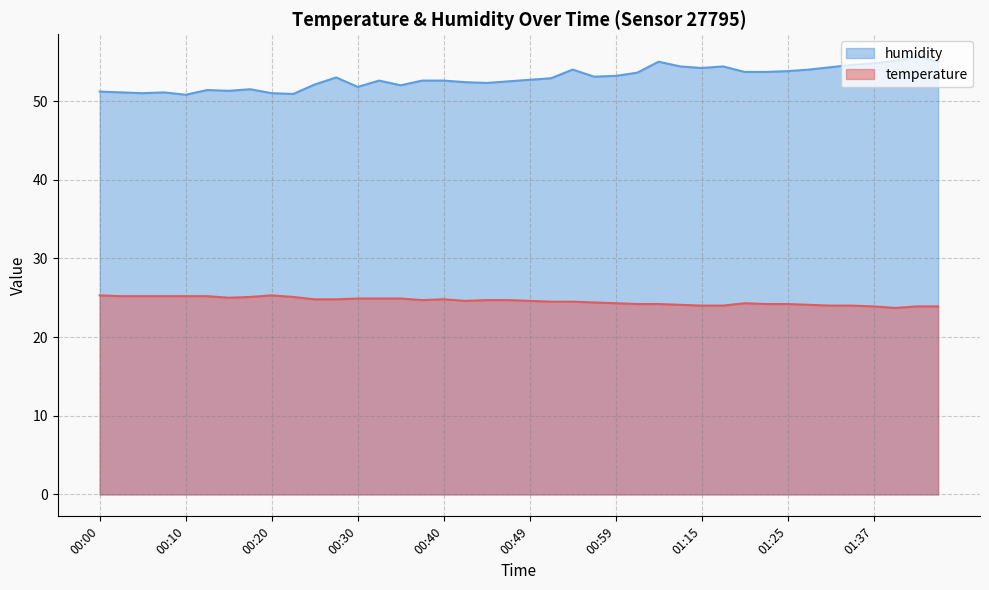

At which label is humidity closest to 53?

00:27